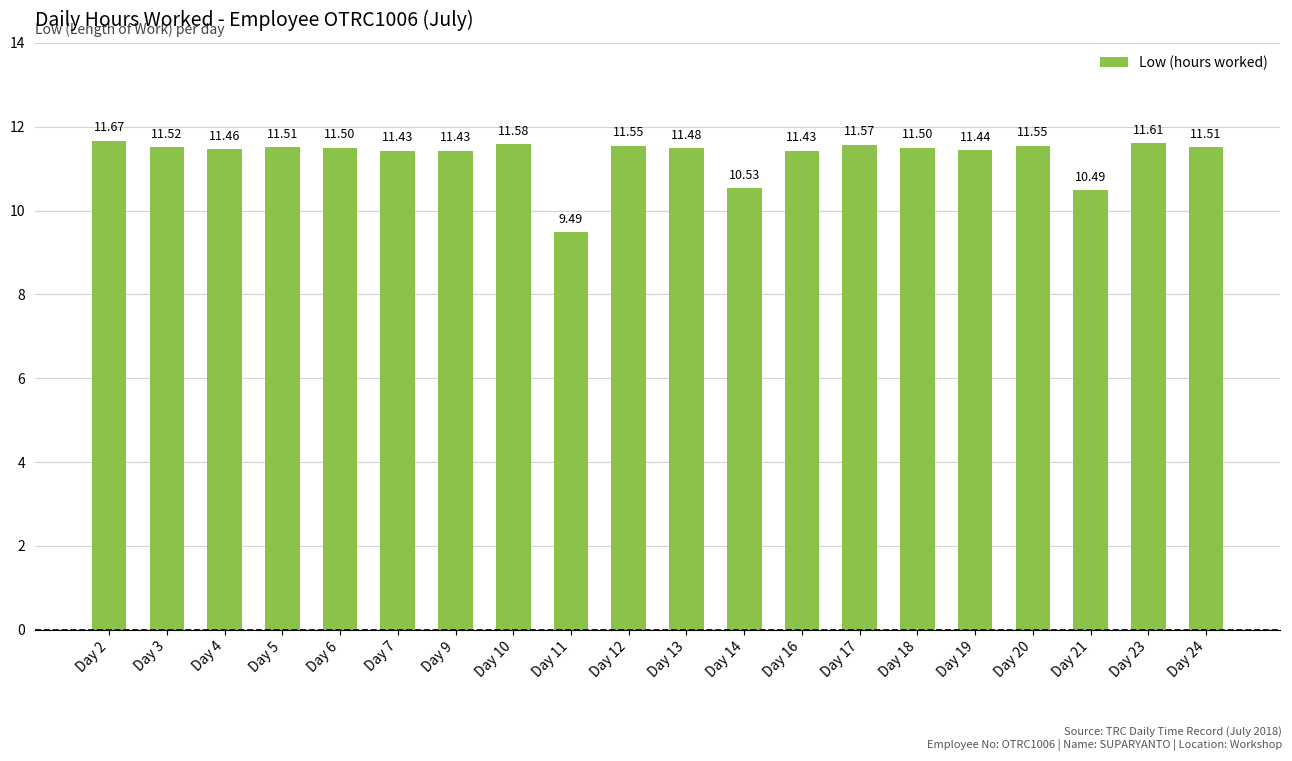

What is the sum of the values at Day 10 and Day 6?

23.1